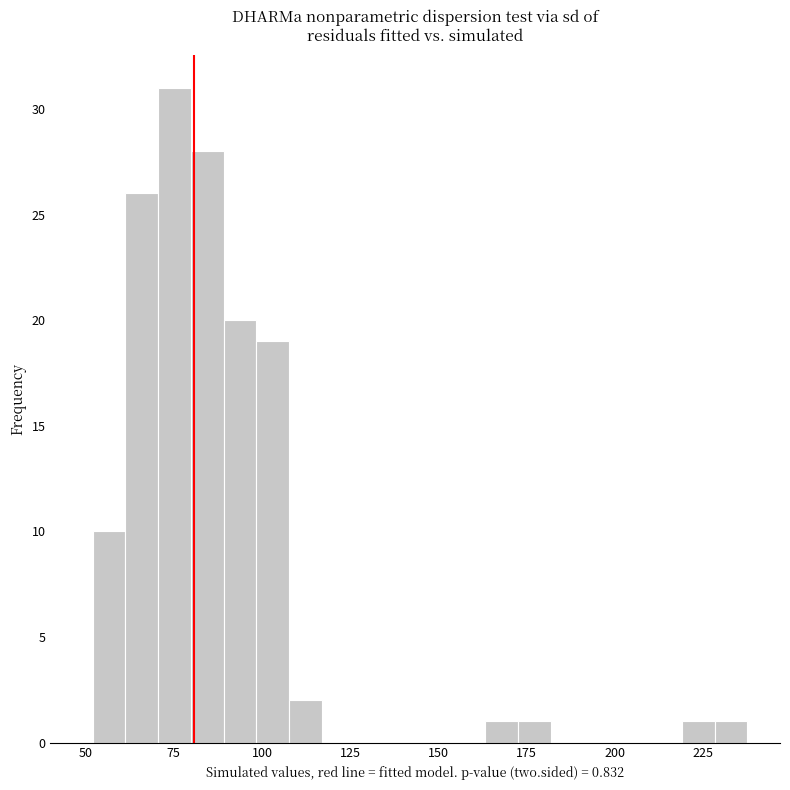

Around what value on the x-axis is the tallest bar? Give the approximate position of its centre, as read against the axis.

75